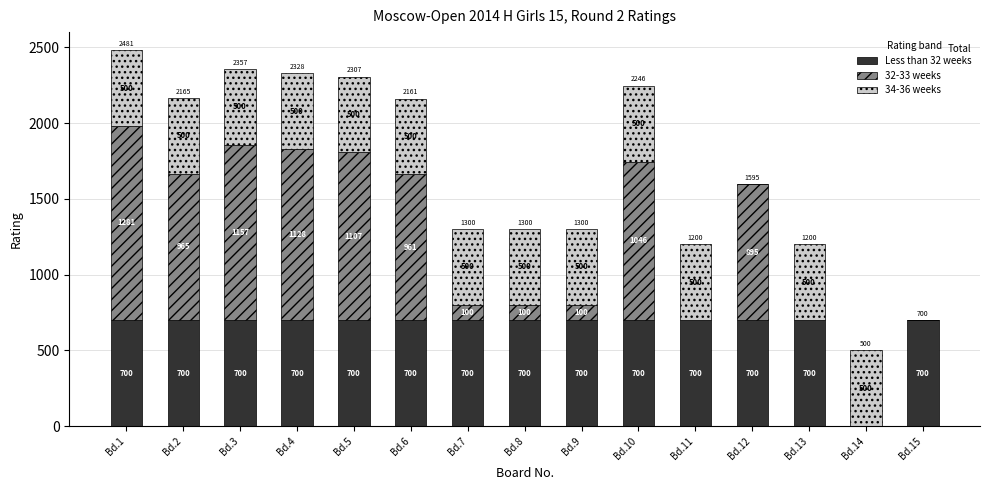

Does the chart contain stacked bars?

Yes